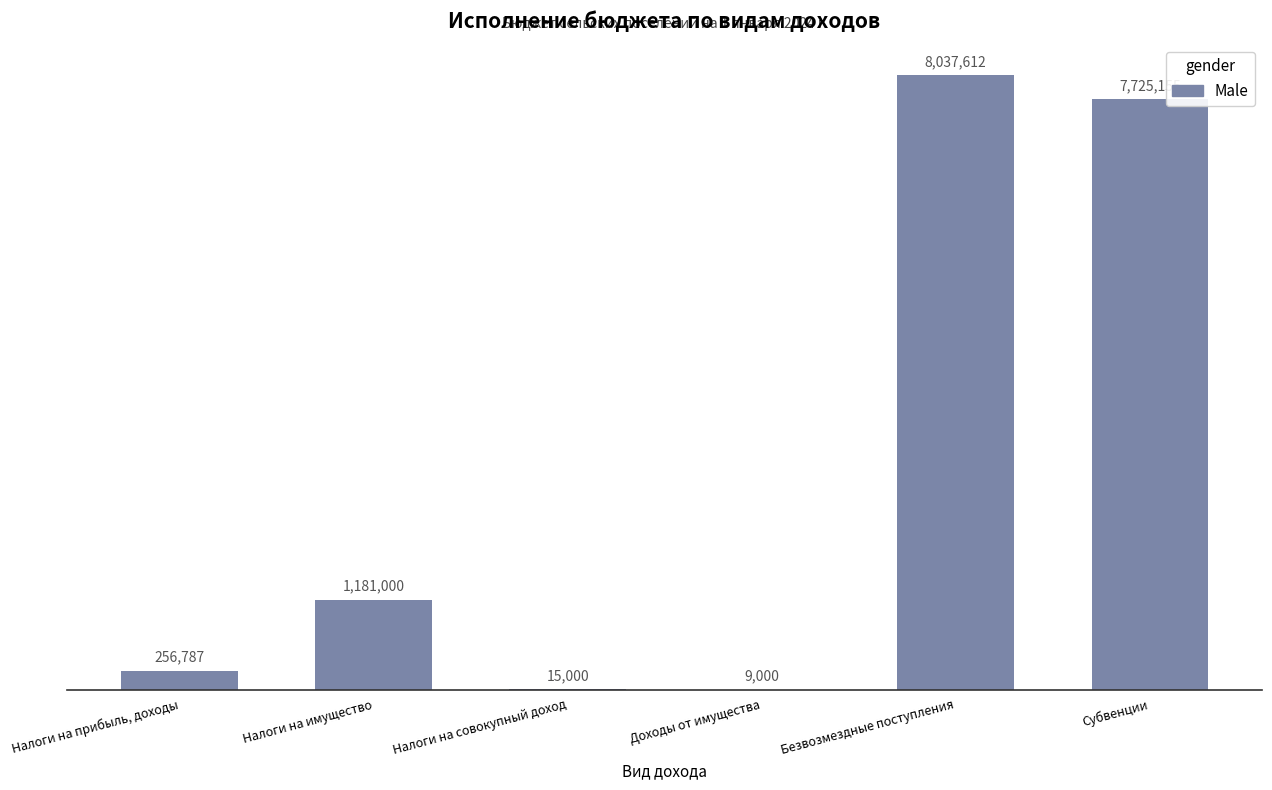

What position from the right is Налоги на имущество?

5